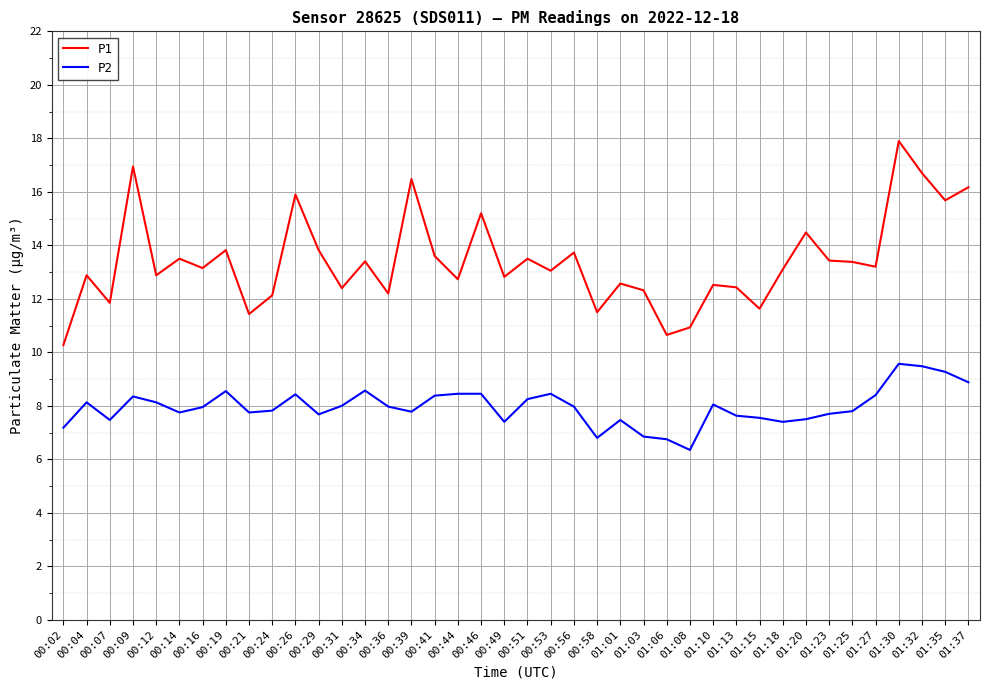

What are all the series names shown in the legend?

P1, P2